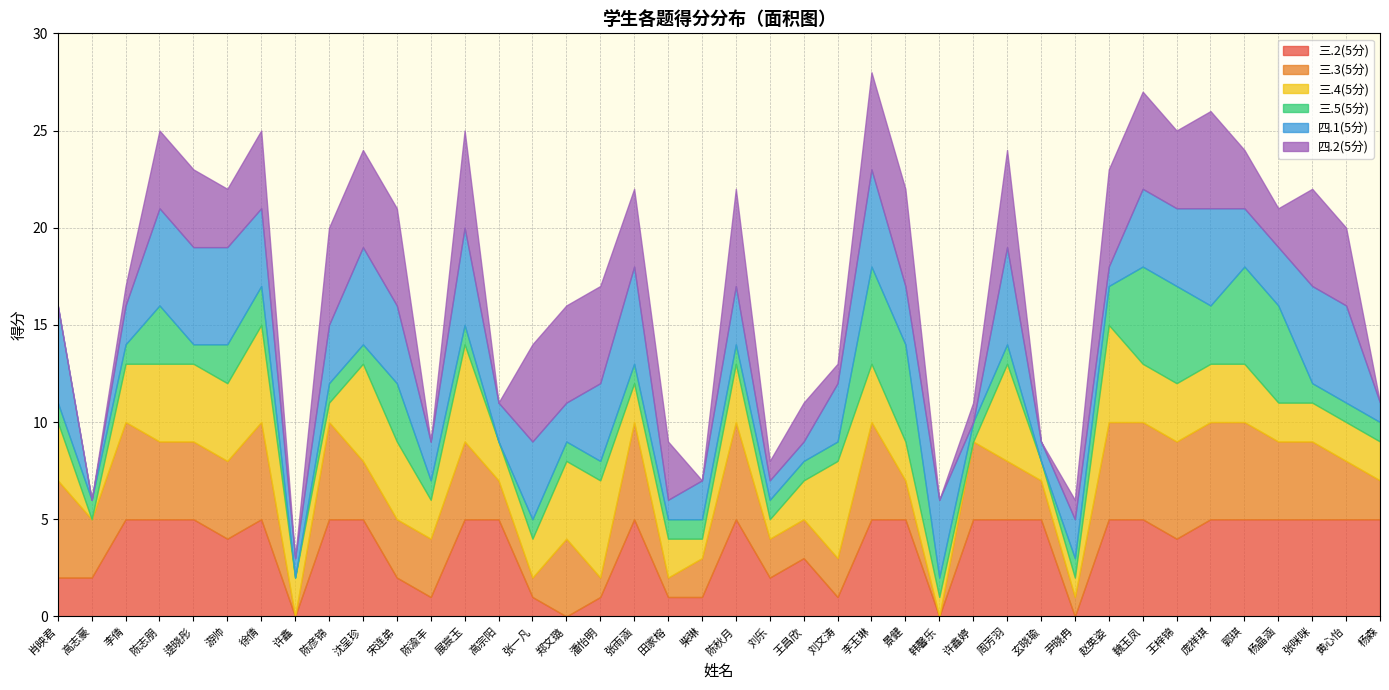

What are all the series names shown in the legend?

三.2(5分), 三.3(5分), 三.4(5分), 三.5(5分), 四.1(5分), 四.2(5分)